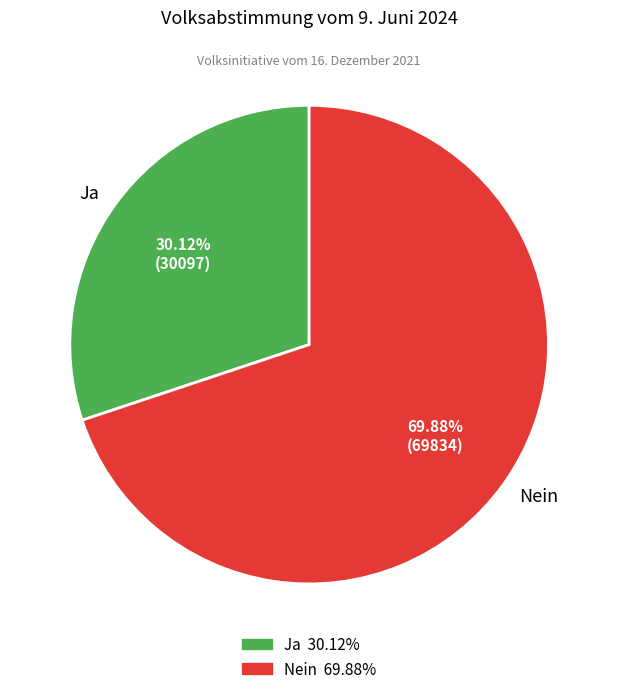

Is the sum of Nein and Ja greater than half?

Yes